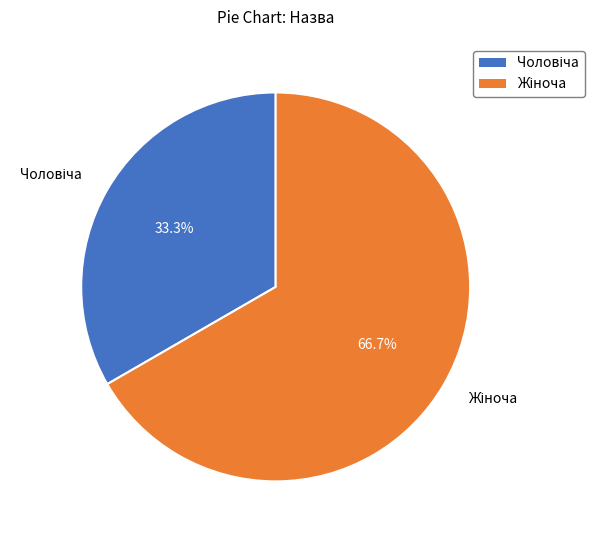

Does any single category account for the majority?

Yes